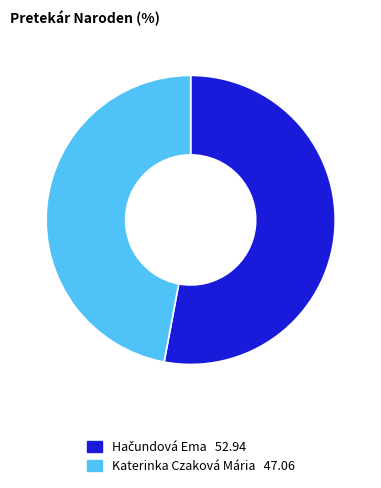

Is there a majority slice in this chart?

Yes